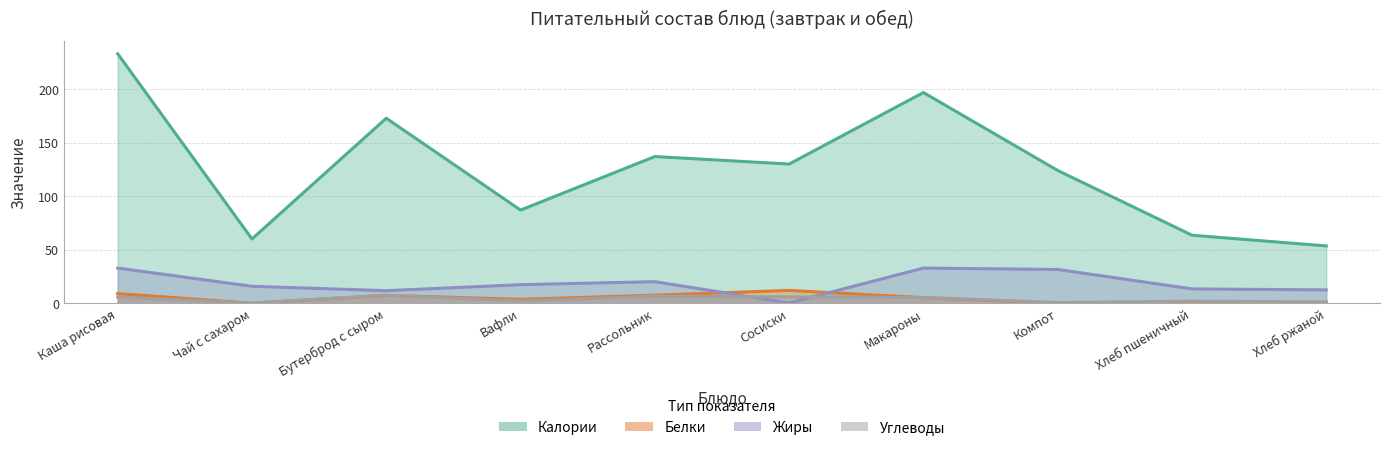

Reading right to left, extract all data points from this chart.

Калории: Хлеб ржаной=53.5	Хлеб пшеничный=63.5	Компот=124.0	Макароны=196.8	Сосиски=130.0	Рассольник=137.0	Вафли=87.0	Бутерброд с сыром=172.8	Чай с сахаром=60.0	Каша рисовая=233.0
Белки: Хлеб ржаной=0.2	Хлеб пшеничный=0.6	Компот=0.0	Макароны=5.2	Сосиски=11.9	Рассольник=7.5	Вафли=3.6	Бутерброд с сыром=7.3	Чай с сахаром=0.0	Каша рисовая=9.0
Жиры: Хлеб ржаной=12.4	Хлеб пшеничный=13.3	Компот=31.5	Макароны=32.8	Сосиски=0.2	Рассольник=20.1	Вафли=17.3	Бутерброд с сыром=11.7	Чай с сахаром=15.8	Каша рисовая=32.8
Углеводы: Хлеб ржаной=1.2	Хлеб пшеничный=1.9	Компот=0.6	Макароны=5.3	Сосиски=5.9	Рассольник=6.6	Вафли=2.1	Бутерброд с сыром=7.5	Чай с сахаром=0.2	Каша рисовая=5.7